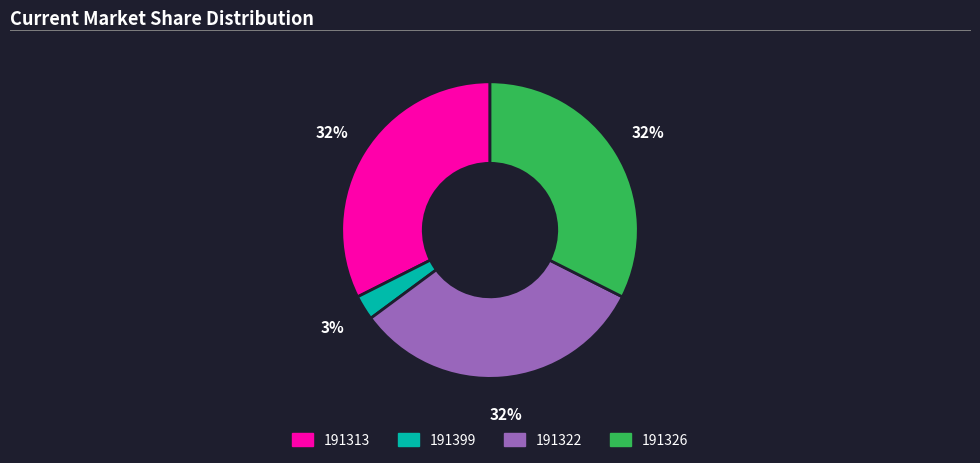

To the nearest percent, what is the average slice percentage?

25%